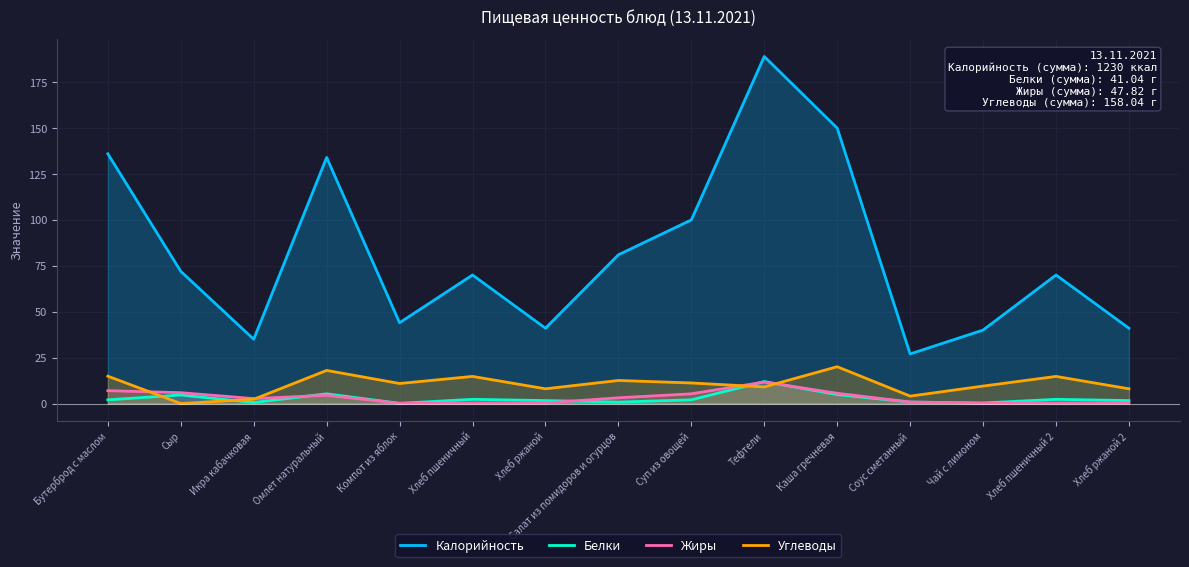

Where is Белки nearest to the value 6?

Омлет натуральный